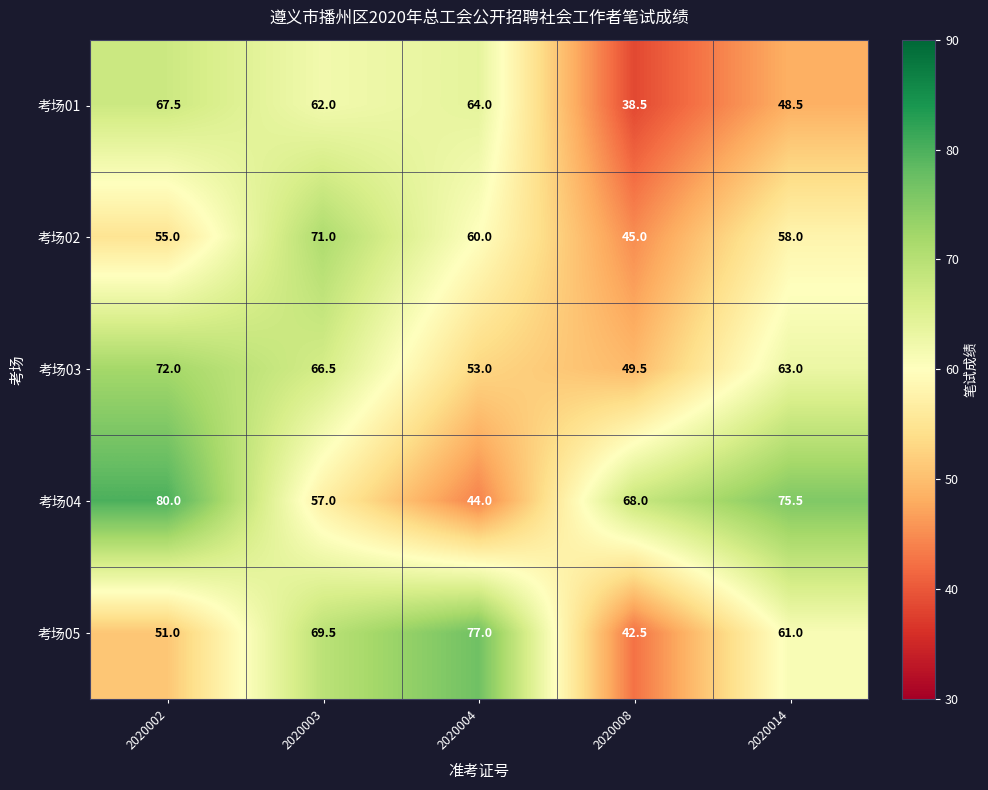

Reading left to right, extract all data points from this chart.

考场01: 67.5	62.0	64.0	38.5	48.5
考场02: 55.0	71.0	60.0	45.0	58.0
考场03: 72.0	66.5	53.0	49.5	63.0
考场04: 80.0	57.0	44.0	68.0	75.5
考场05: 51.0	69.5	77.0	42.5	61.0